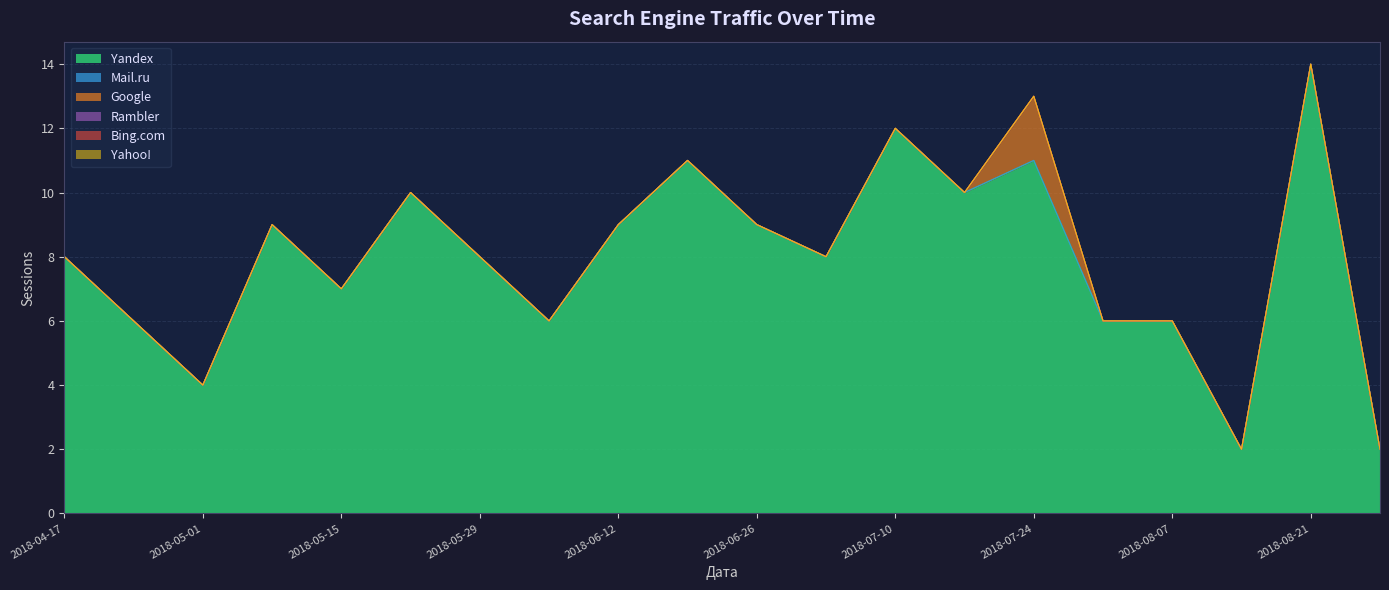

How many data points does each series have?

20